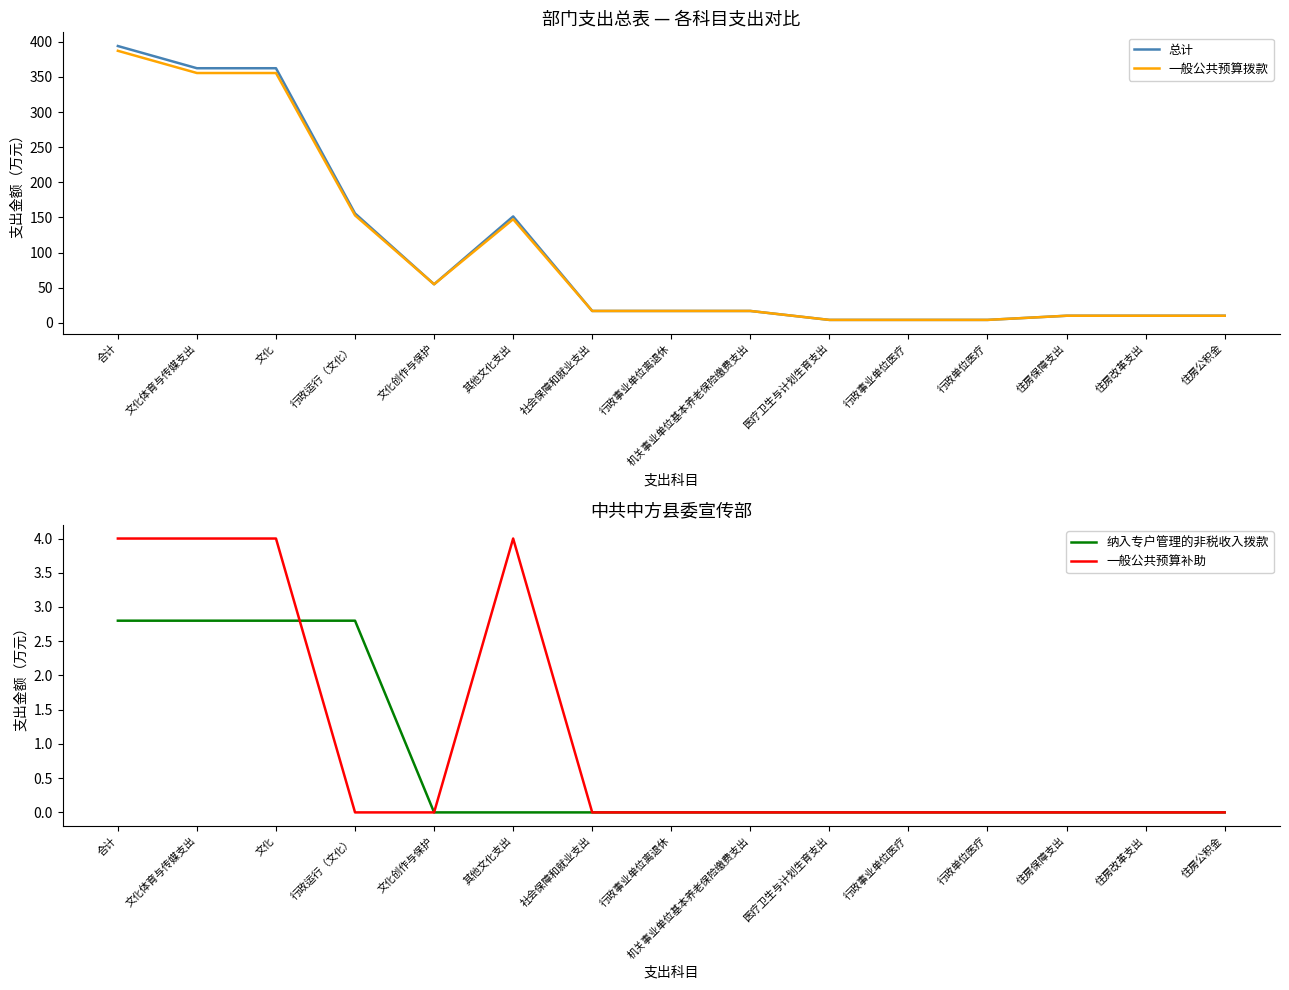

Is it true that 总计 equals 211.4 at 其他文化支出?

False